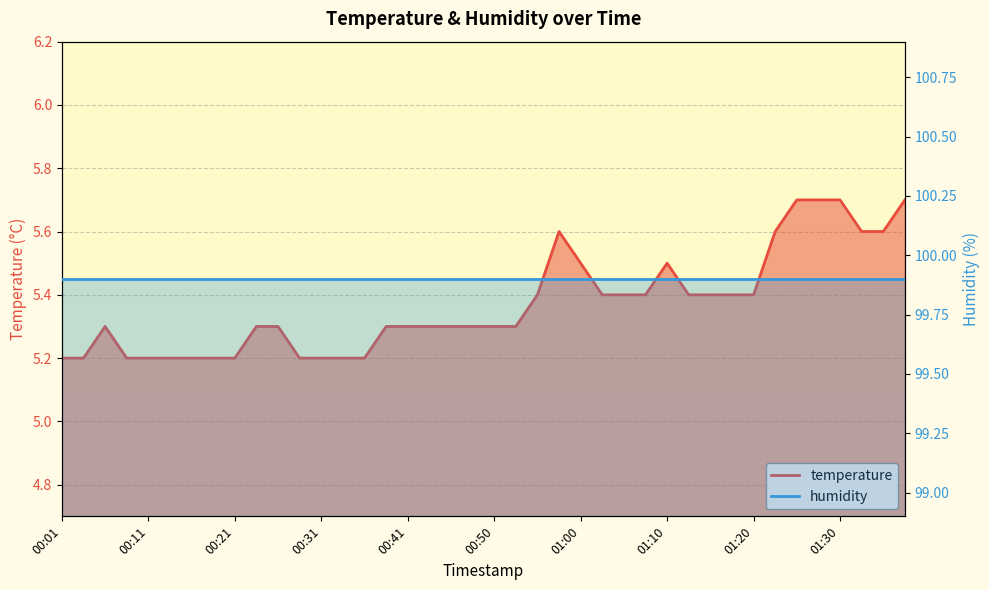

Reading left to right, extract all data points from this chart.

00:01=5.2	00:03=5.2	00:06=5.3	00:08=5.2	00:11=5.2	00:13=5.2	00:16=5.2	00:18=5.2	00:21=5.2	00:23=5.3	00:26=5.3	00:28=5.2	00:31=5.2	00:33=5.2	00:36=5.2	00:38=5.3	00:41=5.3	00:43=5.3	00:46=5.3	00:48=5.3	00:50=5.3	00:53=5.3	00:55=5.4	00:58=5.6	01:00=5.5	01:03=5.4	01:05=5.4	01:08=5.4	01:10=5.5	01:13=5.4	01:15=5.4	01:17=5.4	01:20=5.4	01:22=5.6	01:25=5.7	01:27=5.7	01:30=5.7	01:32=5.6	01:35=5.6	01:37=5.7